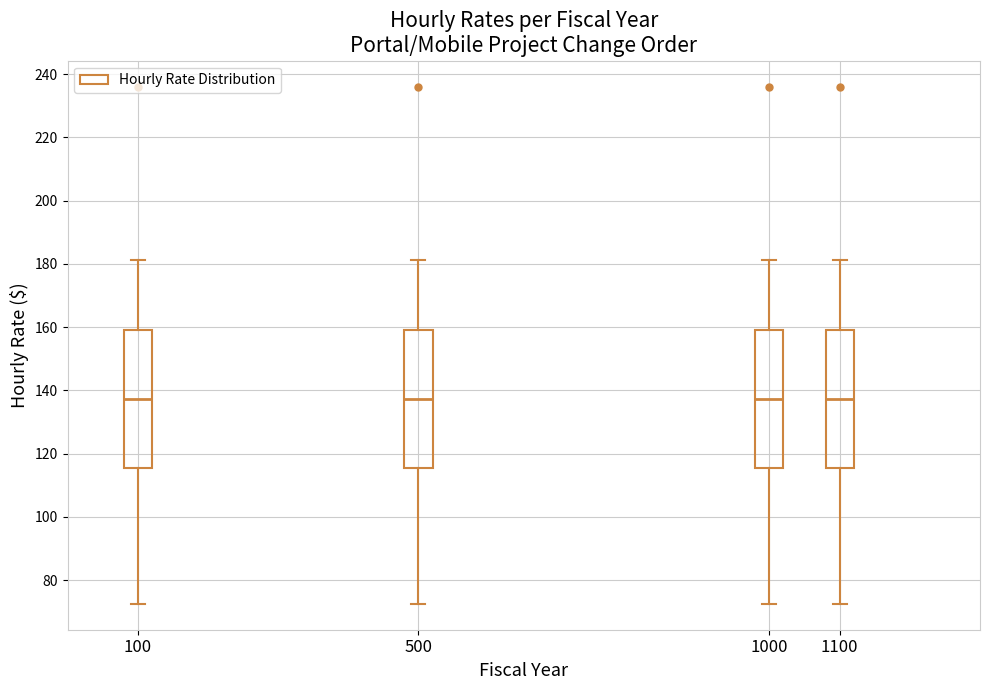

Where is the upper edge of the box at x = 100 on the y-axis? The values are not printed on the chart, so give them approximately, as read against the axis.

160